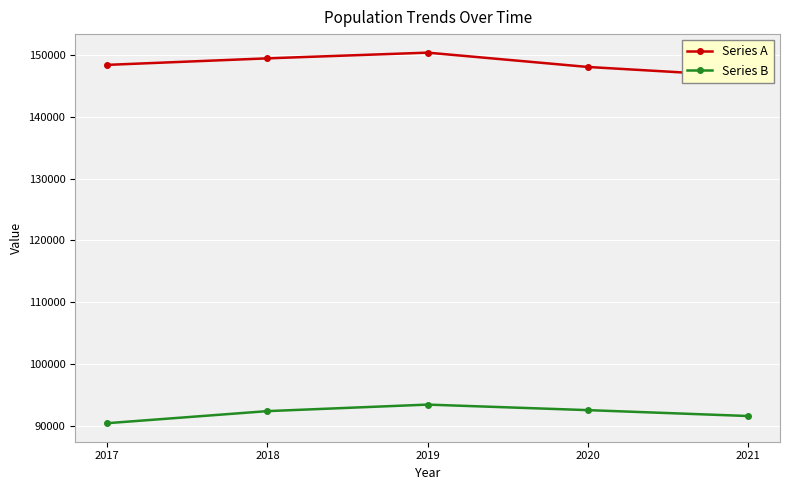

List the labels in order of Series B value, smallest first.

2017, 2021, 2018, 2020, 2019